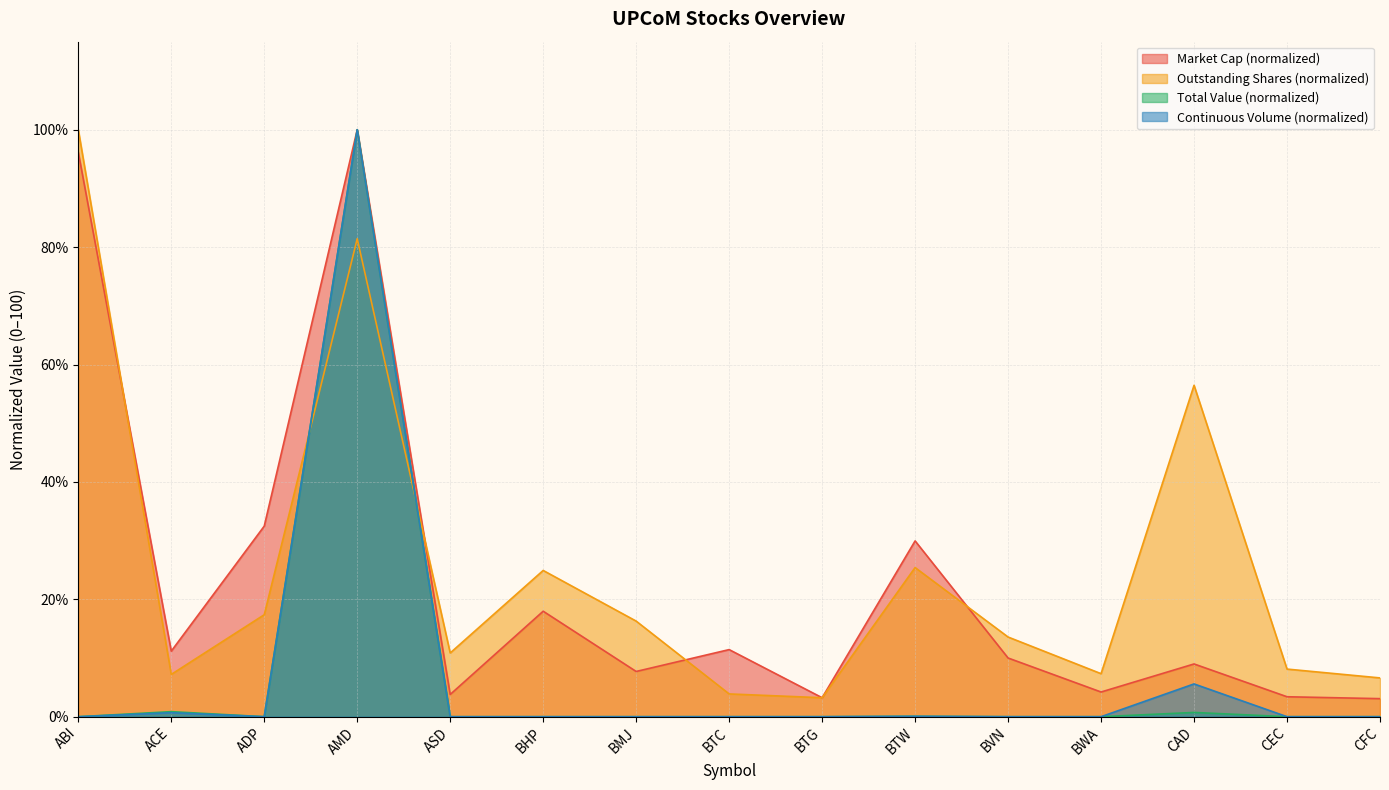

Reading left to right, transcribe all the data shown in this chart.

Market Cap (Bil VND): 96.2	11.2	32.5	100.0	3.8	18.0	7.7	11.4	3.2	29.9	10.0	4.2	9.0	3.4	3.1
Total Value (VND): 0.0	0.9	0.0	100.0	0.0	0.0	0.0	0.0	0.0	0.1	0.0	0.0	0.7	0.0	0.0
Continuous Volume: 0.0	0.7	0.0	100.0	0.0	0.0	0.0	0.0	0.0	0.1	0.0	0.0	5.6	0.0	0.0
Outstanding Shares: 100.0	7.2	17.4	81.4	10.9	24.9	16.3	3.9	3.2	25.4	13.6	7.3	56.5	8.1	6.6